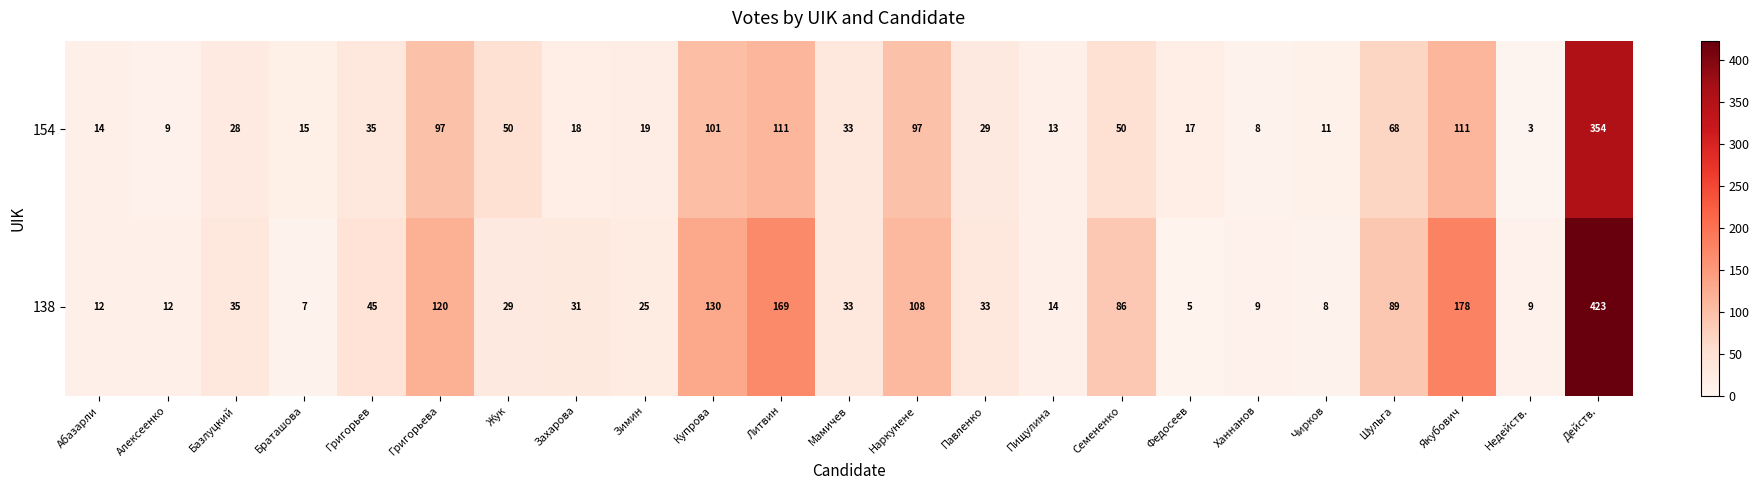

Read the 138 value at Мамичев, to the nearest 5.

35